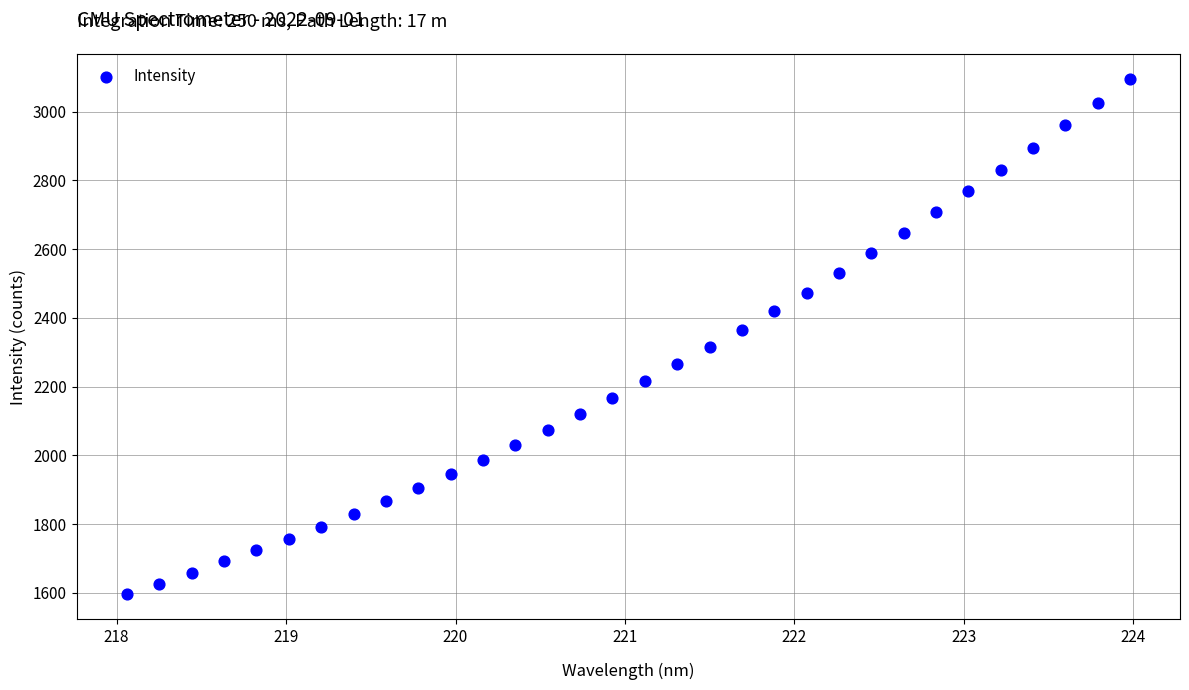

What is the range of Y values (max minus min)?

1495.8